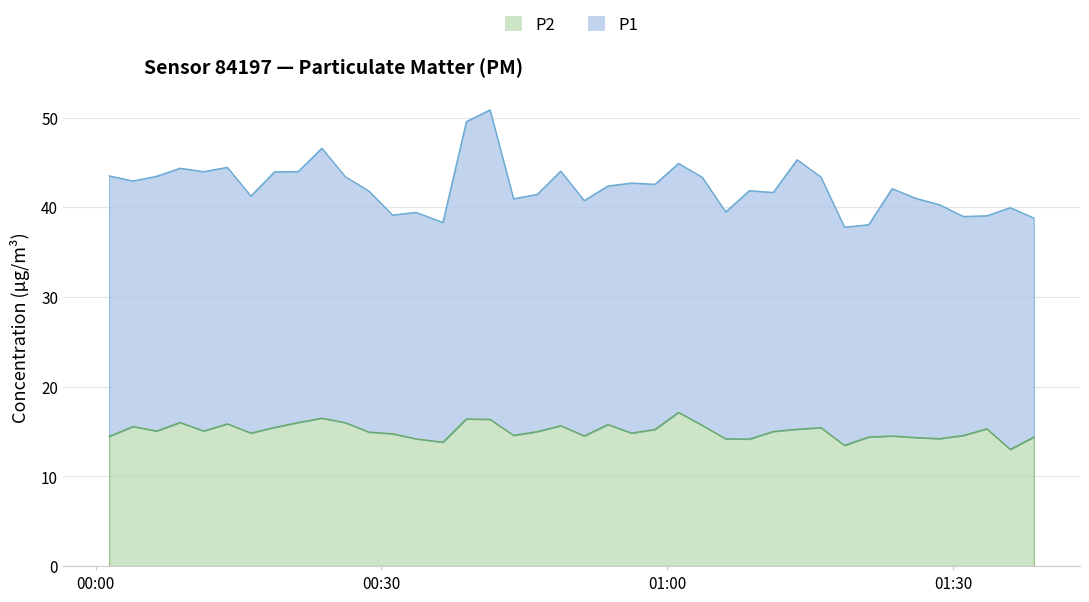

At which label is the value closest to 15?

2024-03-07T01:11:07